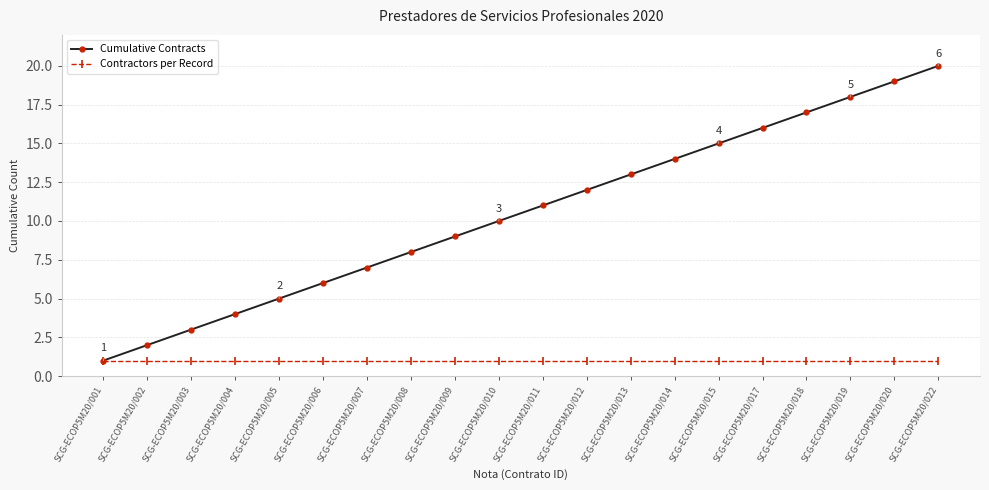

The Cumulative Contracts series shows 25 at SCG-ECOP5M20/018. True or false?

False